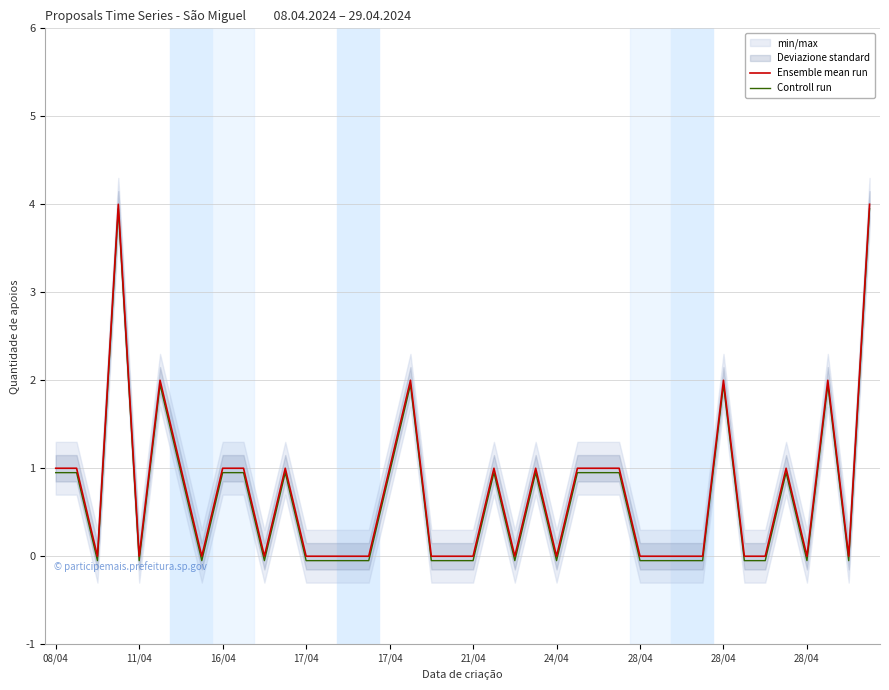

How many Ensemble mean run values are between 0 and 1?

34